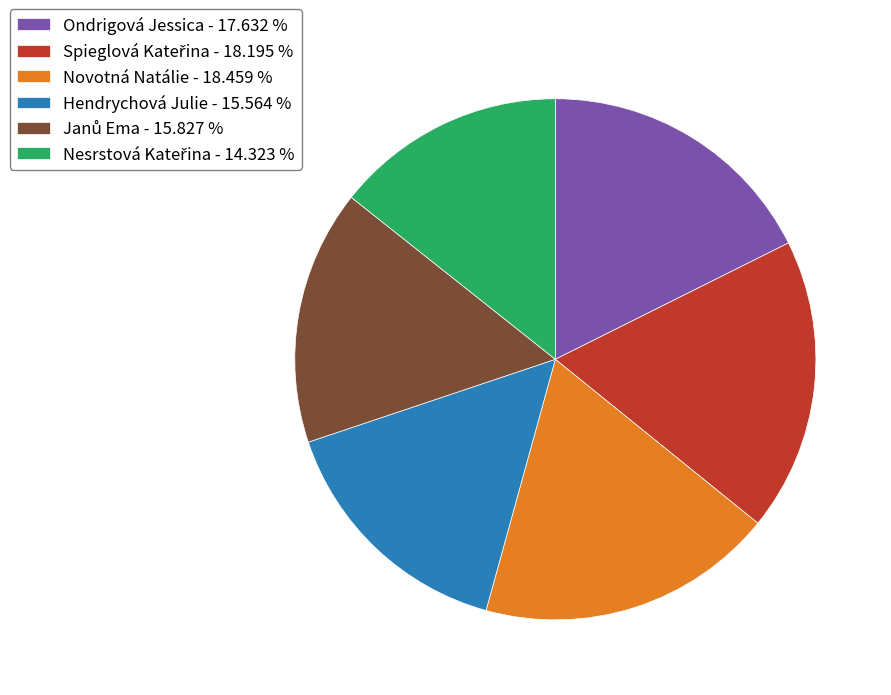

What is the ratio of the value at Novotná Natálie - 18.459 % to the value at Hendrychová Julie - 15.564 %?

1.2